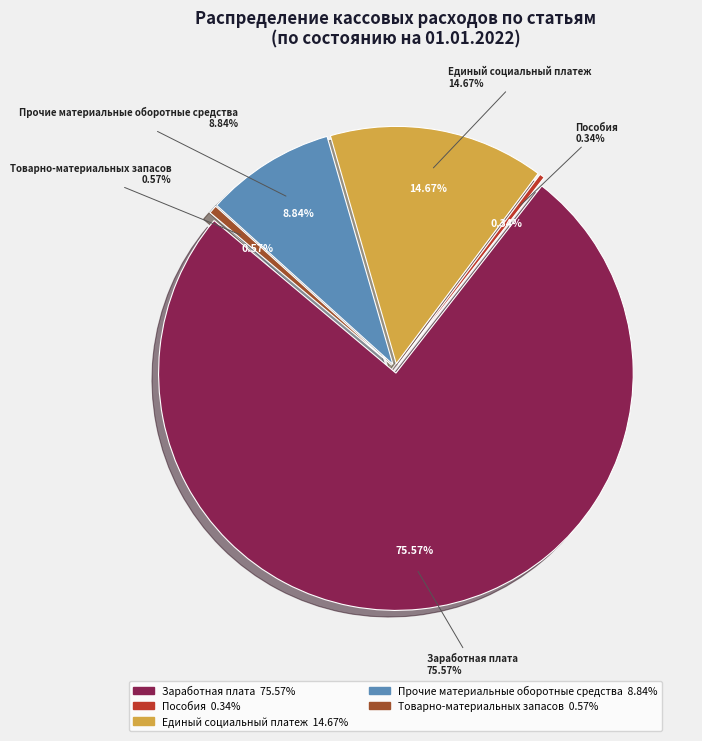

How much of the chart is everything except Пособия?

99.7%